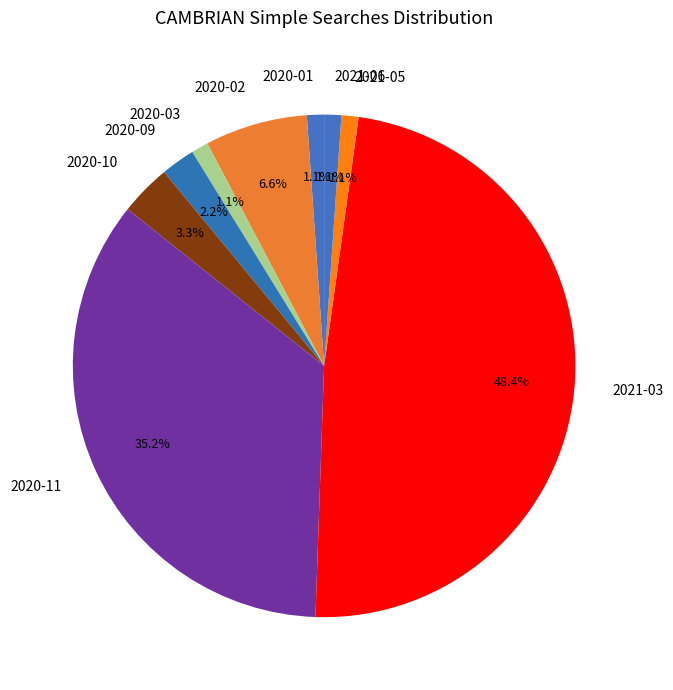

Does any single category account for the majority?

No